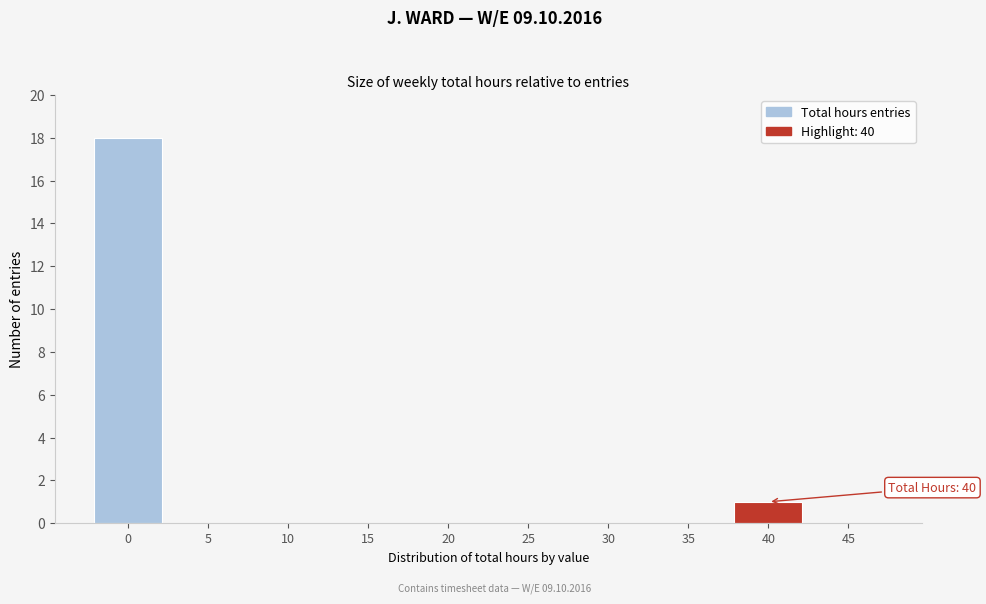

Reading right to left, what are all the values shown in this chart?

45=0	40=1	35=0	30=0	25=0	20=0	15=0	10=0	5=0	0=18